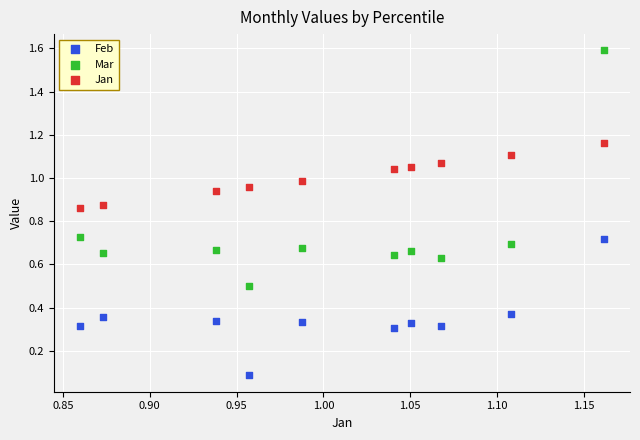

Across all data points, what is the range of Y values (max minus min)?

1.5